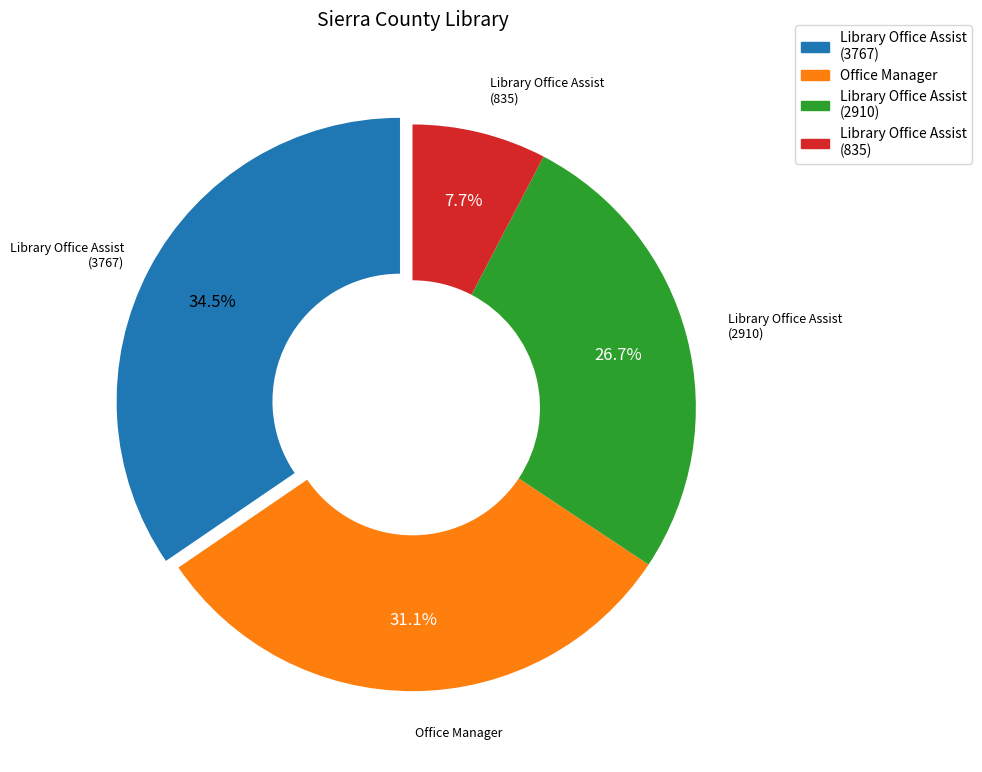

Does Office Manager represent more than half of the total?

No